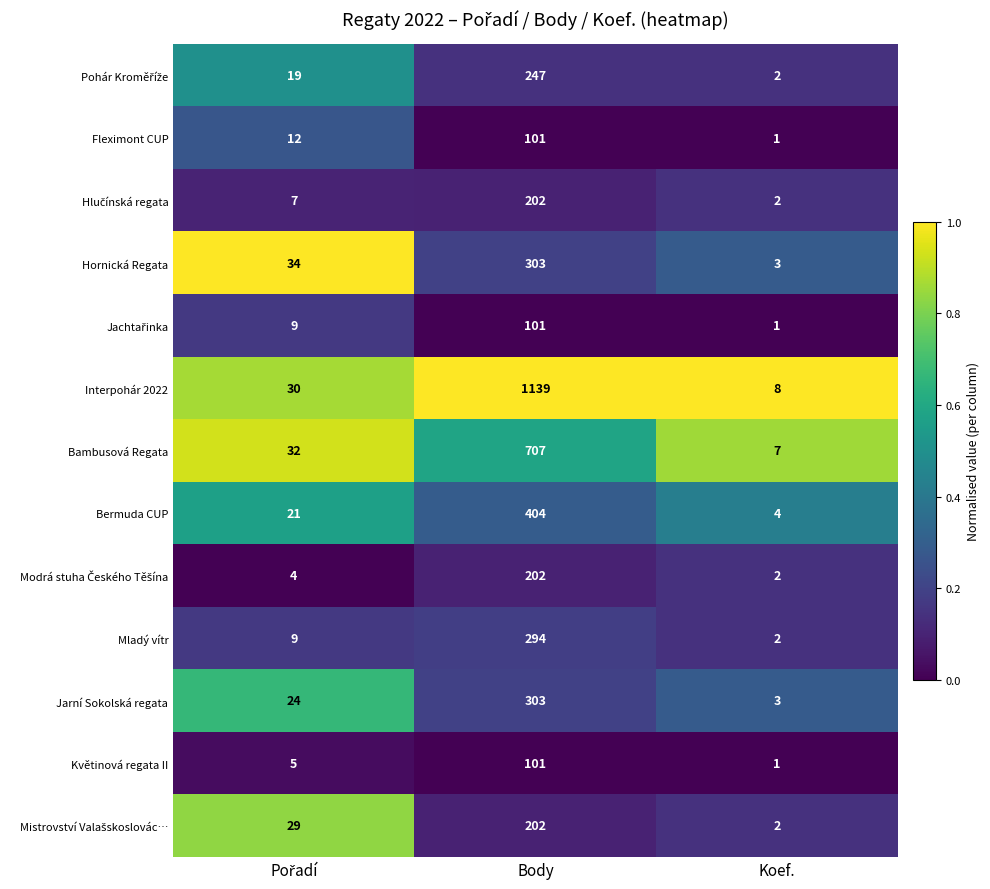

What is the greatest value displayed?

1139